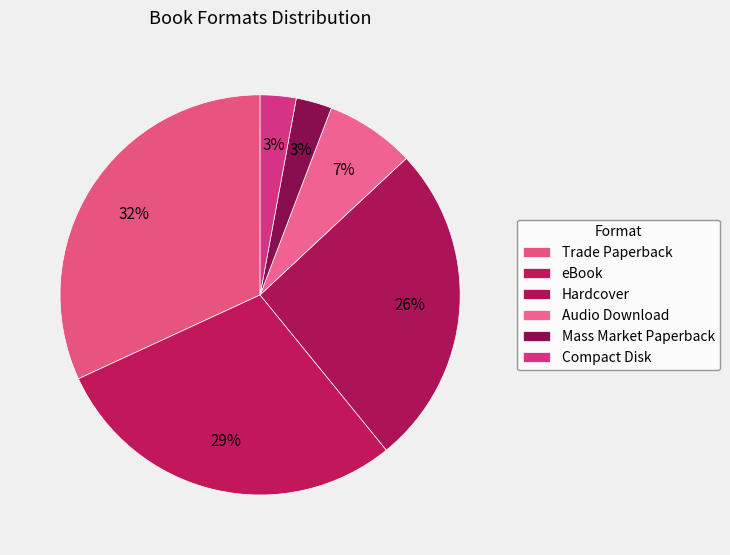

How many slices are in this pie chart?

6